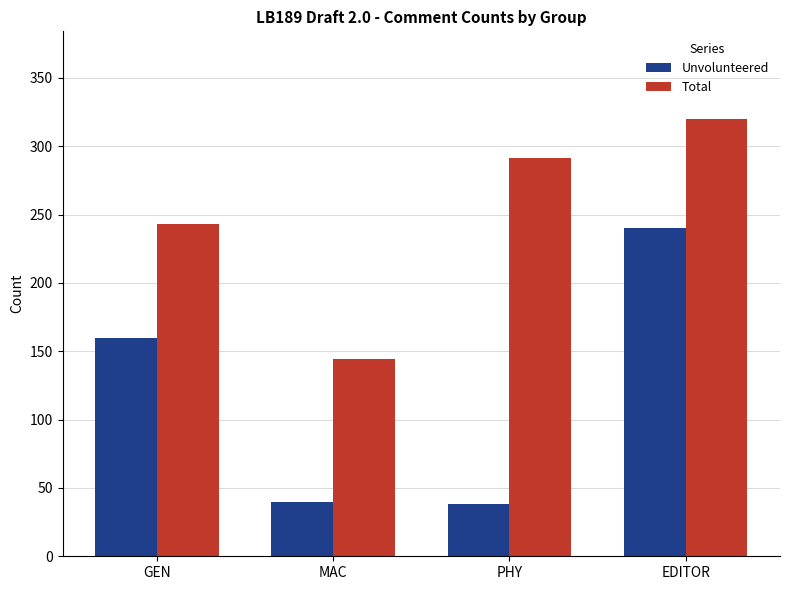

List the series in order of their peak value, lowest first.

Unvolunteered, Total